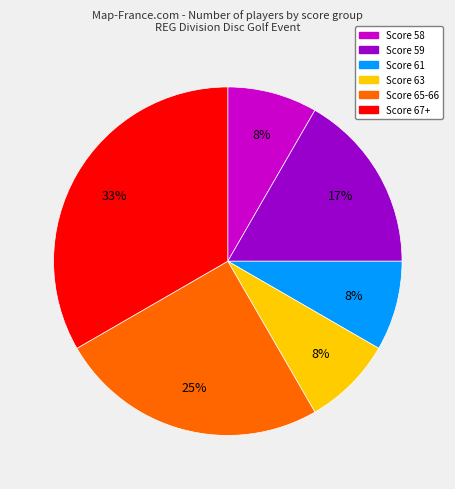

Does any single category account for the majority?

No